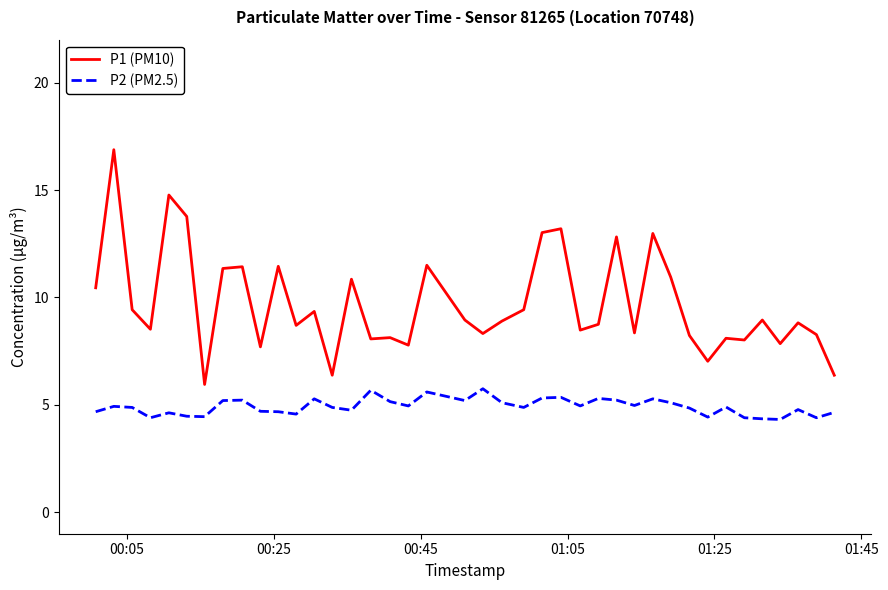

What is the smallest value displayed?

4.3